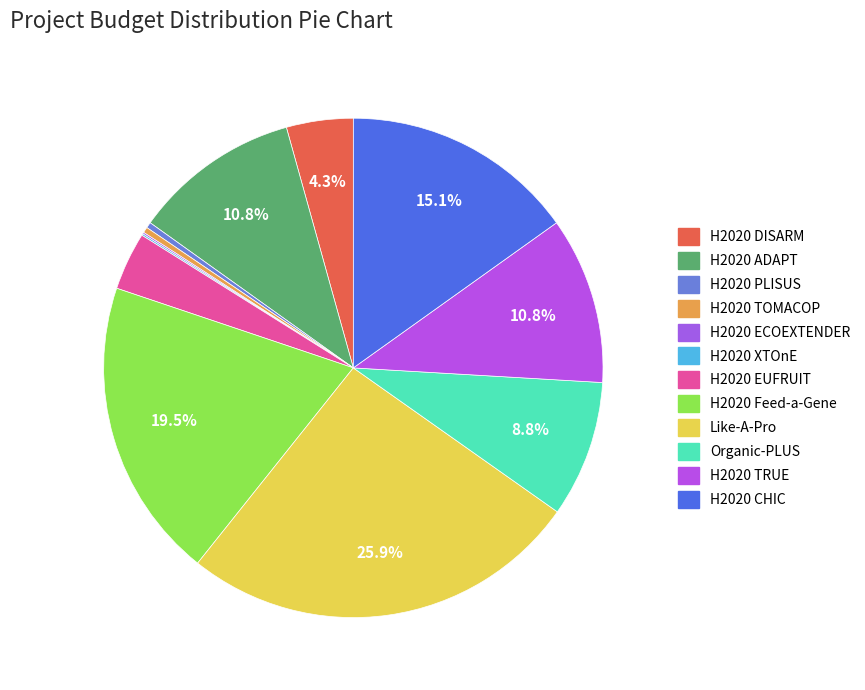

Approximately how many times larger is the value at H2020 CHIC compared to H2020 TOMACOP?

41.1